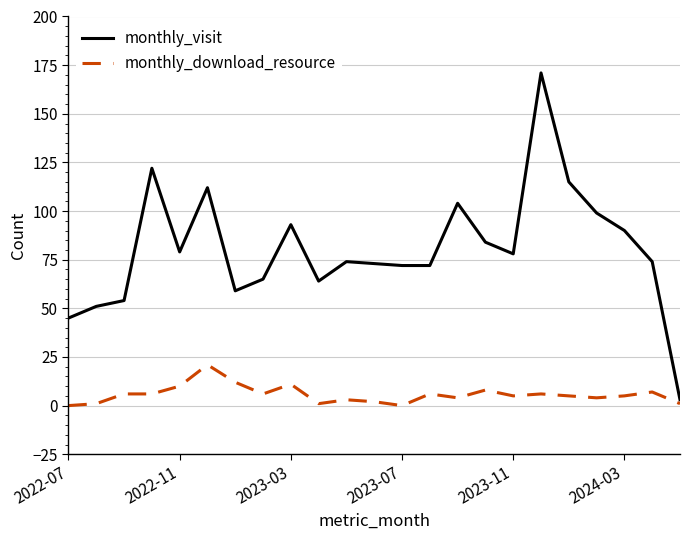

Reading left to right, what are all the values shown in this chart?

monthly_visit: 45	51	54	122	79	112	59	65	93	64	74	73	72	72	104	84	78	171	115	99	90	74	3
monthly_download_resource: 0	1	6	6	10	21	12	6	11	1	3	2	0	6	4	8	5	6	5	4	5	7	1